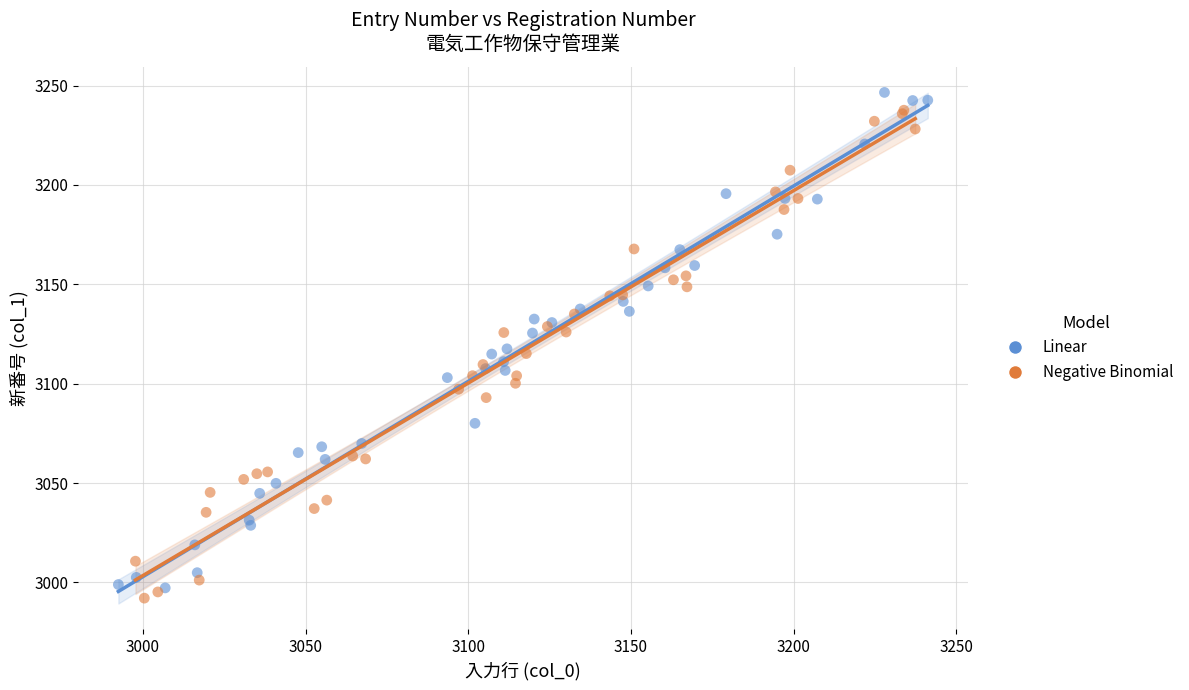

Which series reaches the minimum Y coordinate?

Negative Binomial